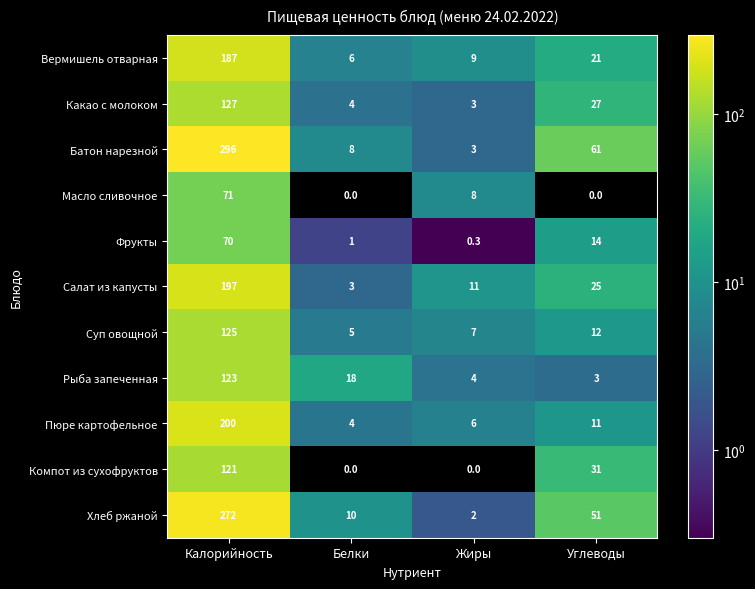

The Пюре картофельное series shows 99.9 at Калорийность. True or false?

False